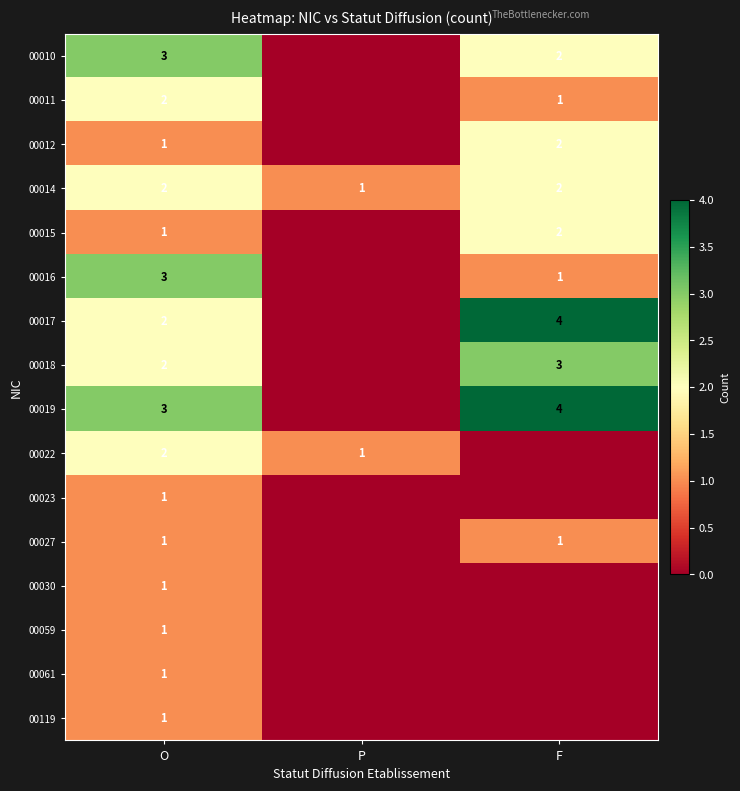

Is the value of 00012 at F greater than the value of 00023 at O?

Yes